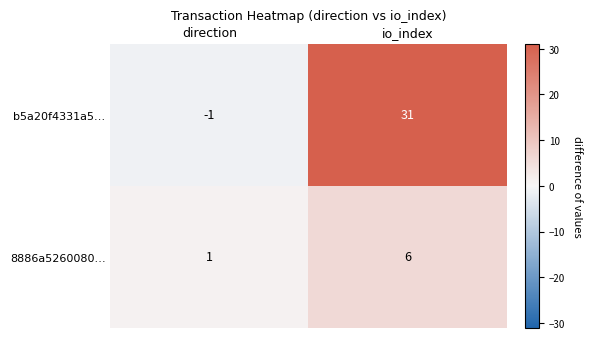

What is the average value of the 8886a5260080… series?

4